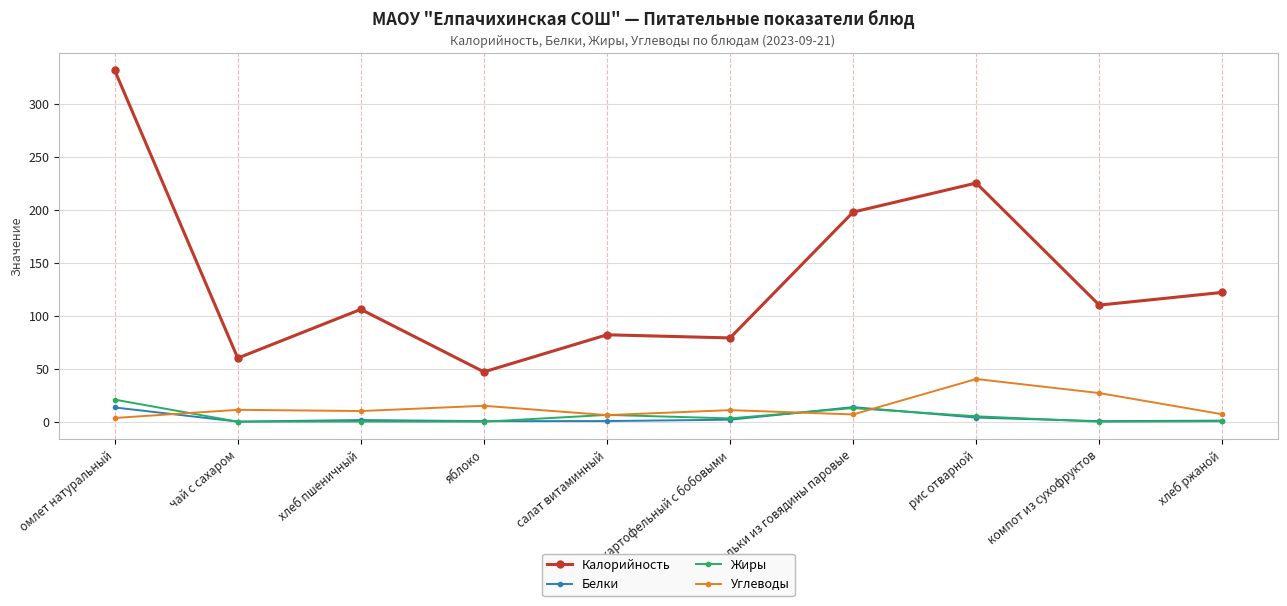

True or false: Углеводы has more than 1 points higher than both neighbors.

True